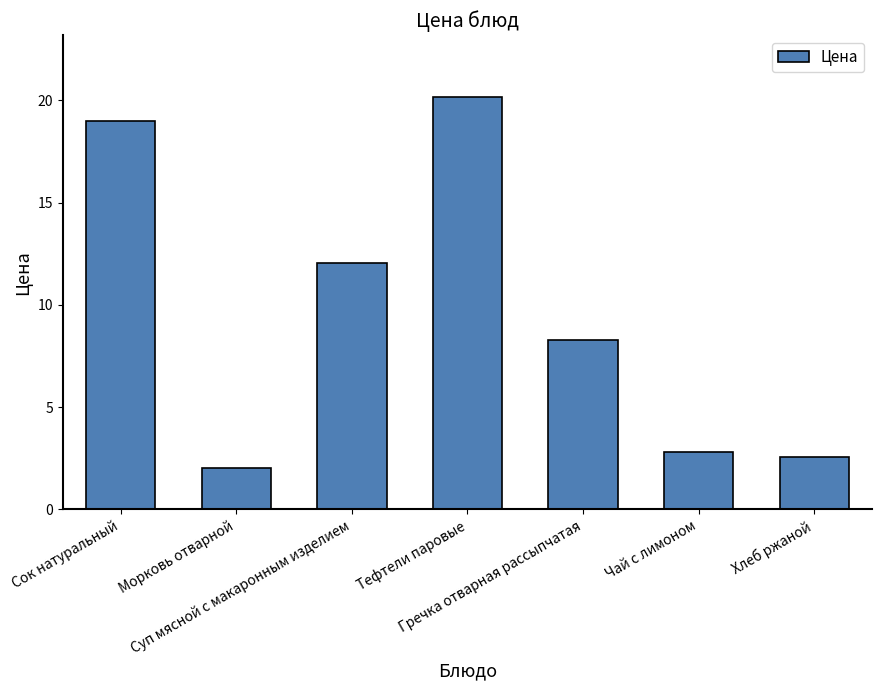

What is the value of the 3rd bar from the left?

12.1